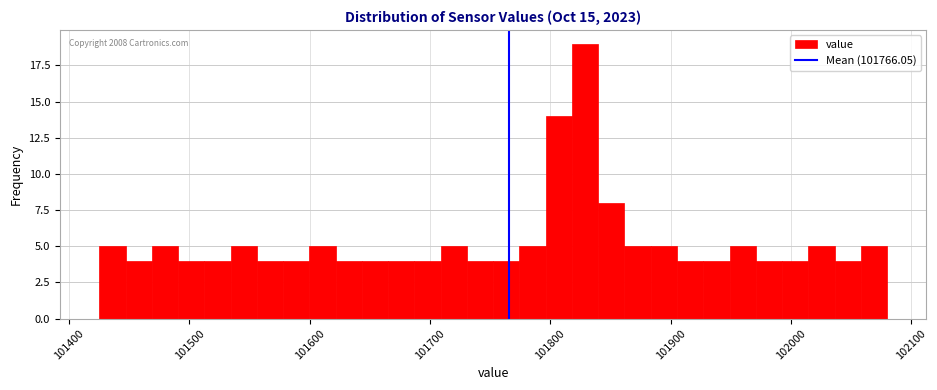

Around what value on the x-axis is the tallest bar? Give the approximate position of its centre, as read against the axis.

101830